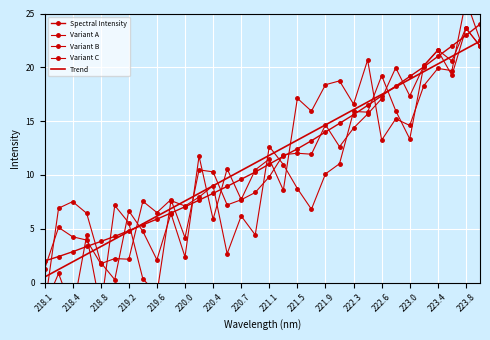

What is the value of the Variant B point at the 19th from the left?

17.1